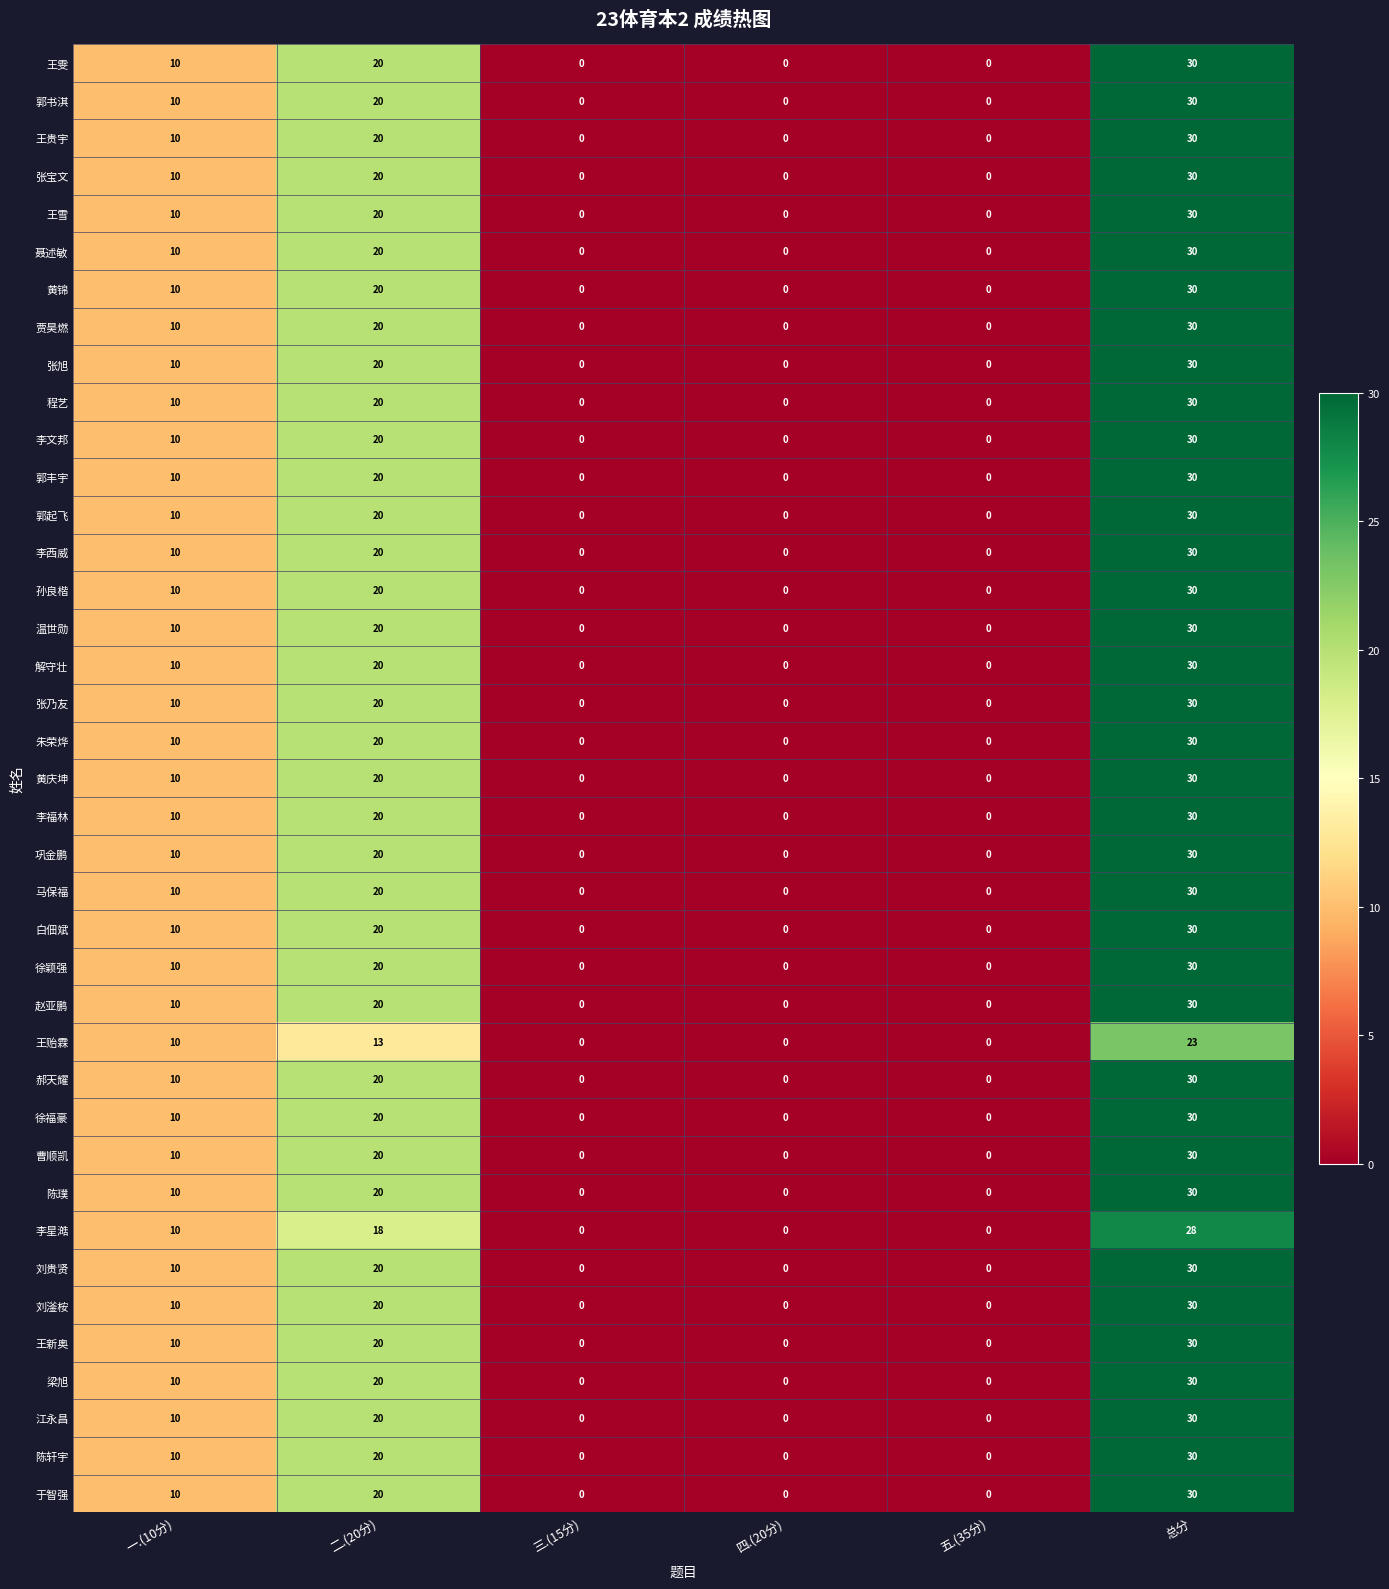

At how many categories does at least one series exceed 1?

3